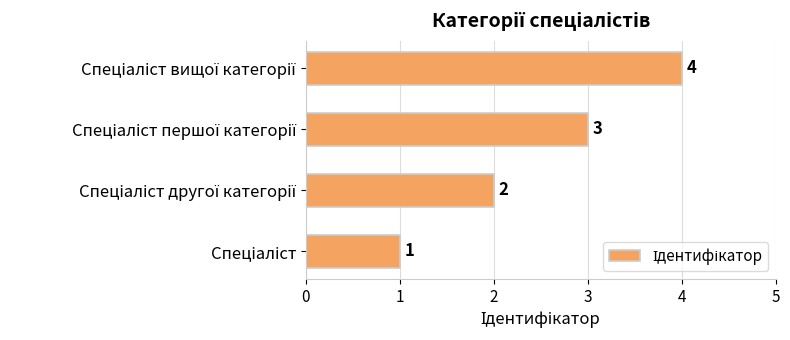

Count the values in the range 2 to 4.

3